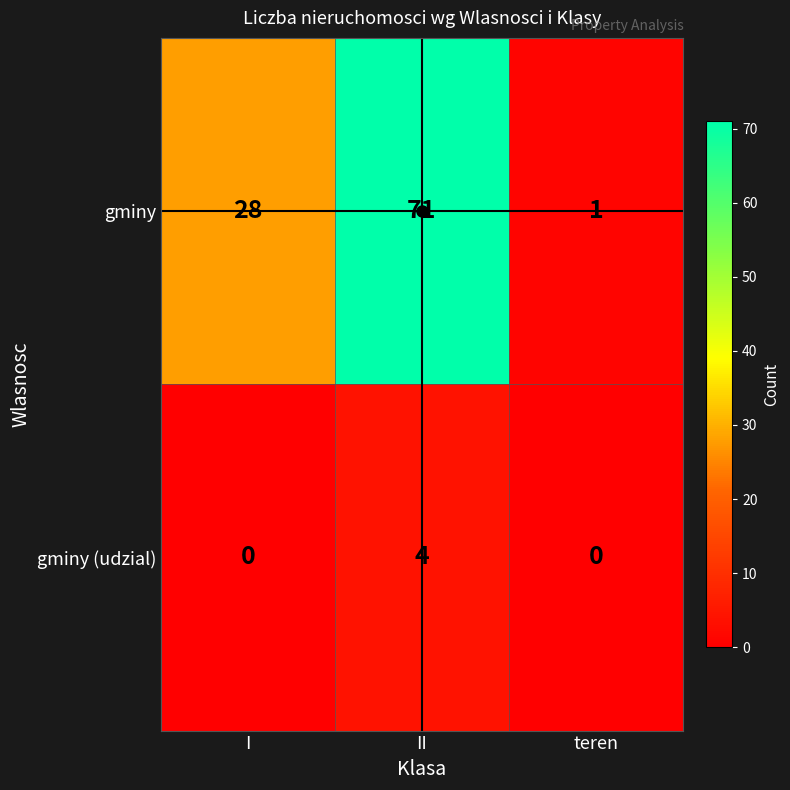

The value of gminy at I is 28. True or false?

True